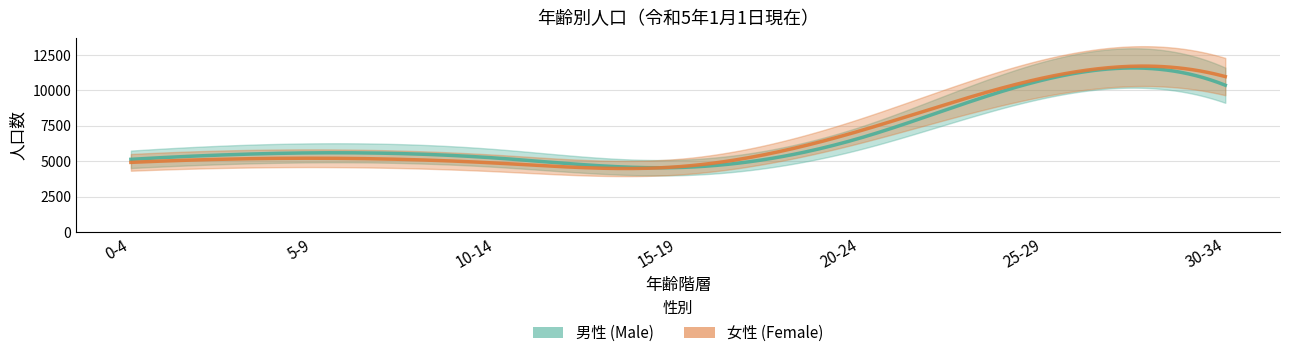

After their last crossing, which series has the higher values: 男性 or 女性?

女性